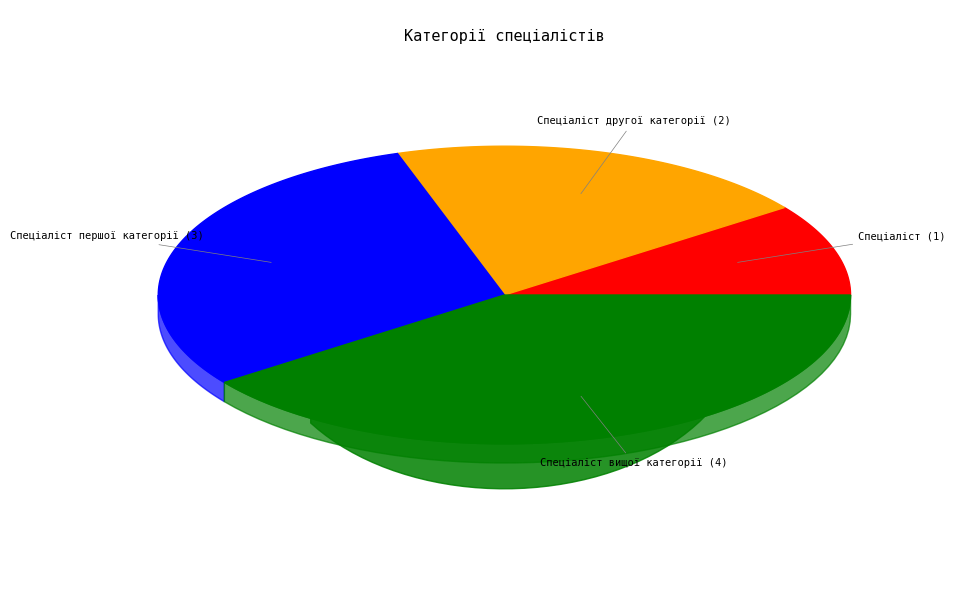

Is the sum of Спеціаліст and Спеціаліст вищої категорії greater than half?

No